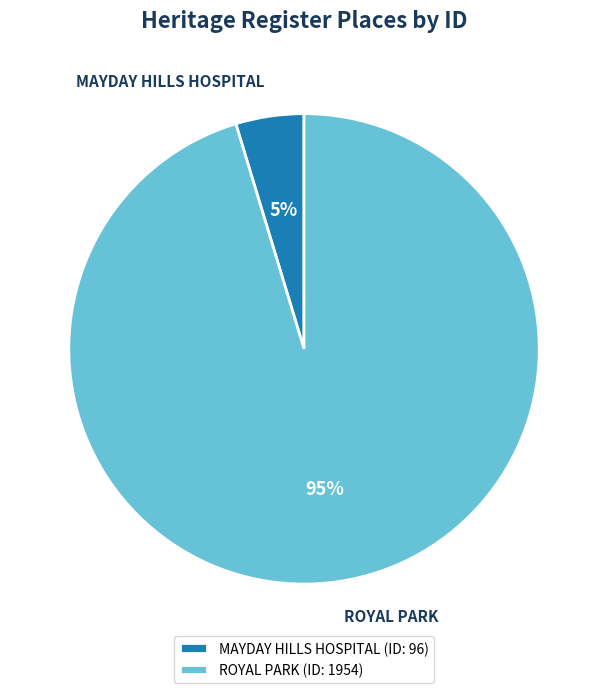

True or false: MAYDAY HILLS HOSPITAL accounts for 5% of the total.

True